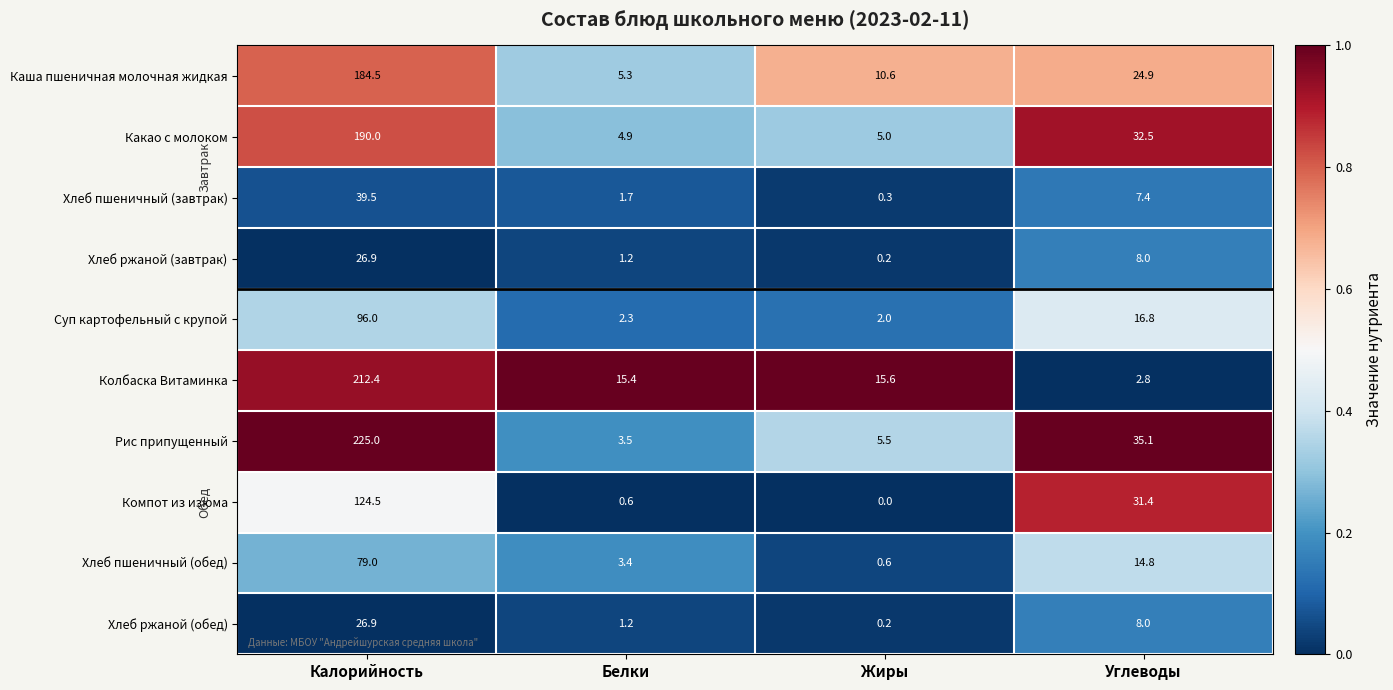

True or false: Хлеб ржаной (завтрак) has a value of 0.2 at Жиры.

True